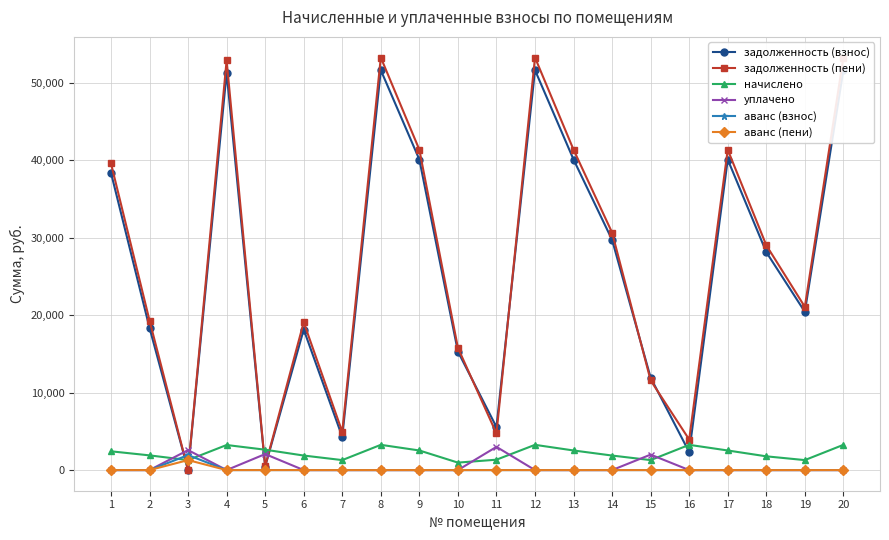

The задолженность (пени) series shows 30671.2 at 14. True or false?

True